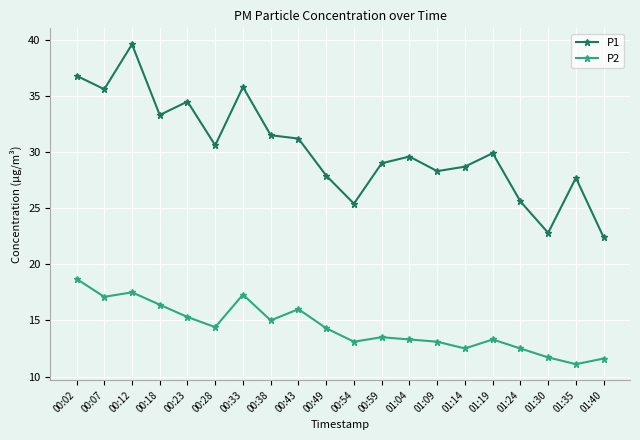

What is the difference between the highest and lowest values at 01:40?

10.8